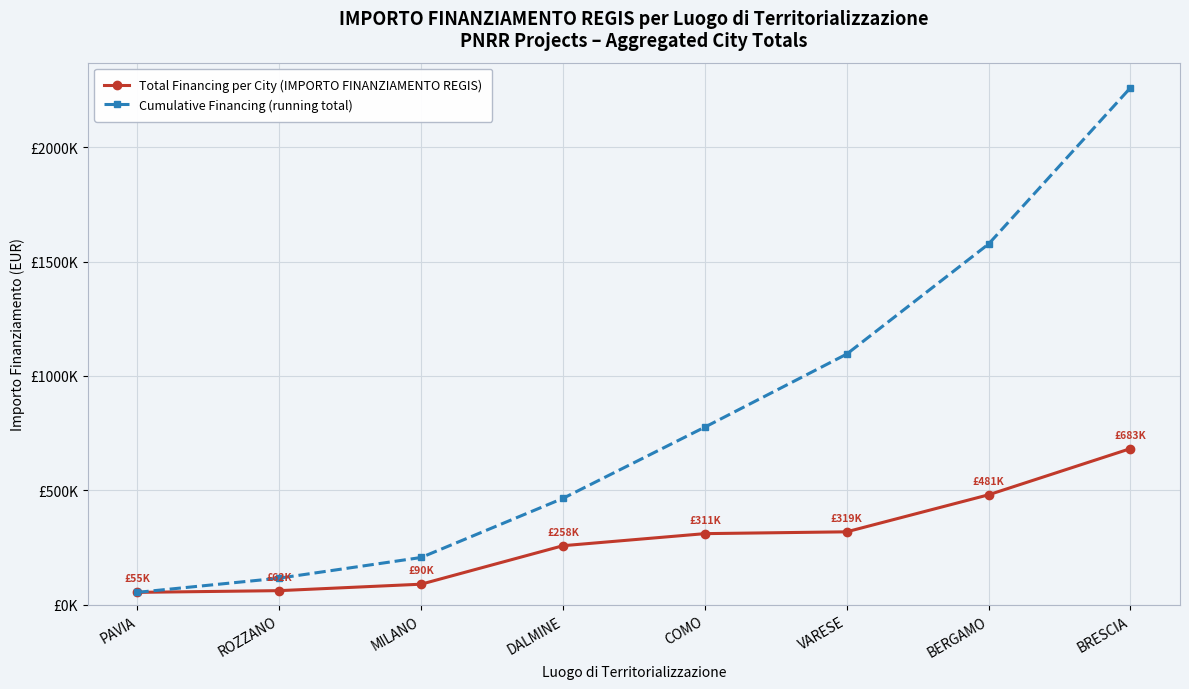

What is the label of the 6th point from the right?

MILANO